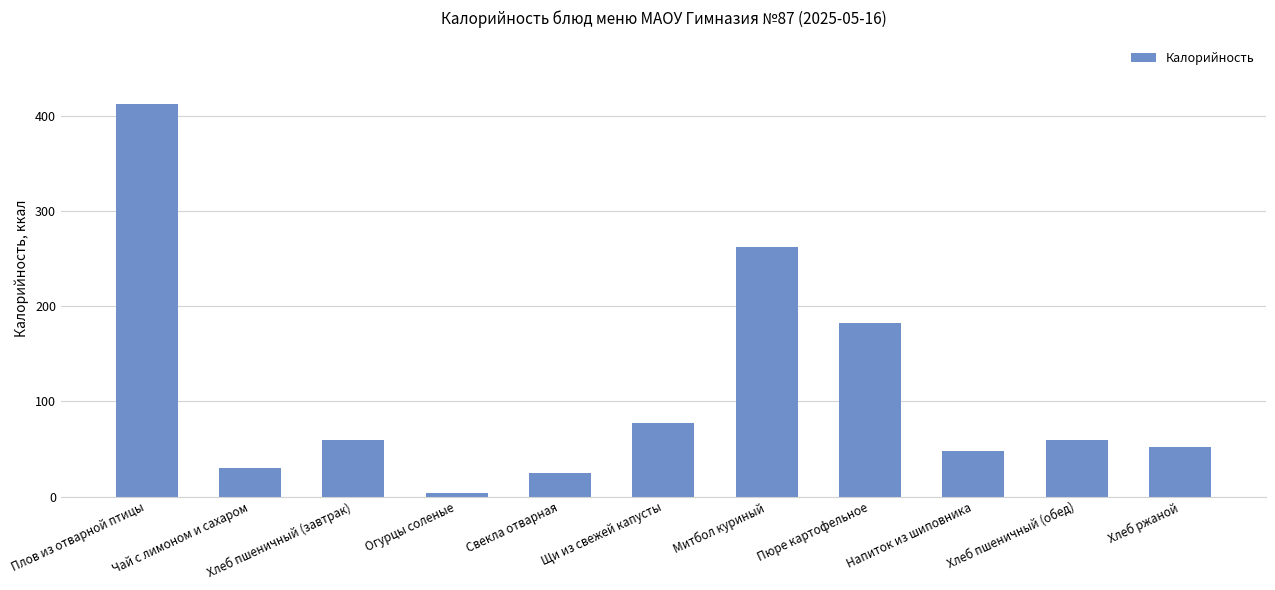

Reading right to left, transcribe all the data shown in this chart.

Хлеб ржаной=52.2	Хлеб пшеничный (обед)=59.7	Напиток из шиповника=48.3	Пюре картофельное=182.7	Митбол куриный=262.6	Щи из свежей капусты=77.3	Свекла отварная=25.2	Огурцы соленые=3.9	Хлеб пшеничный (завтрак)=59.7	Чай с лимоном и сахаром=29.8	Плов из отварной птицы=413.3